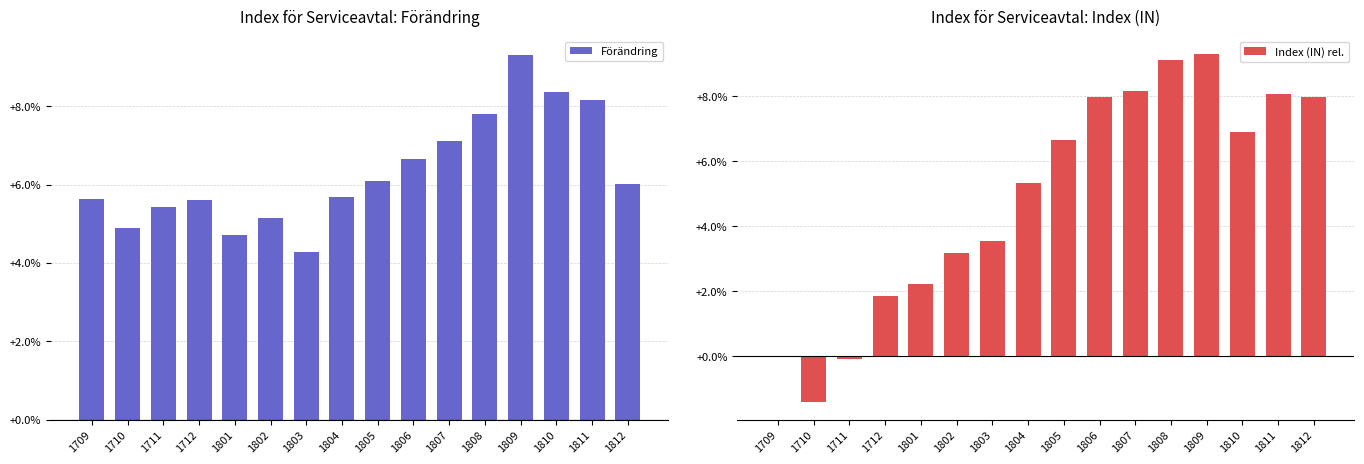

The Index (IN) rel. series shows 0.1 at 1806. True or false?

True